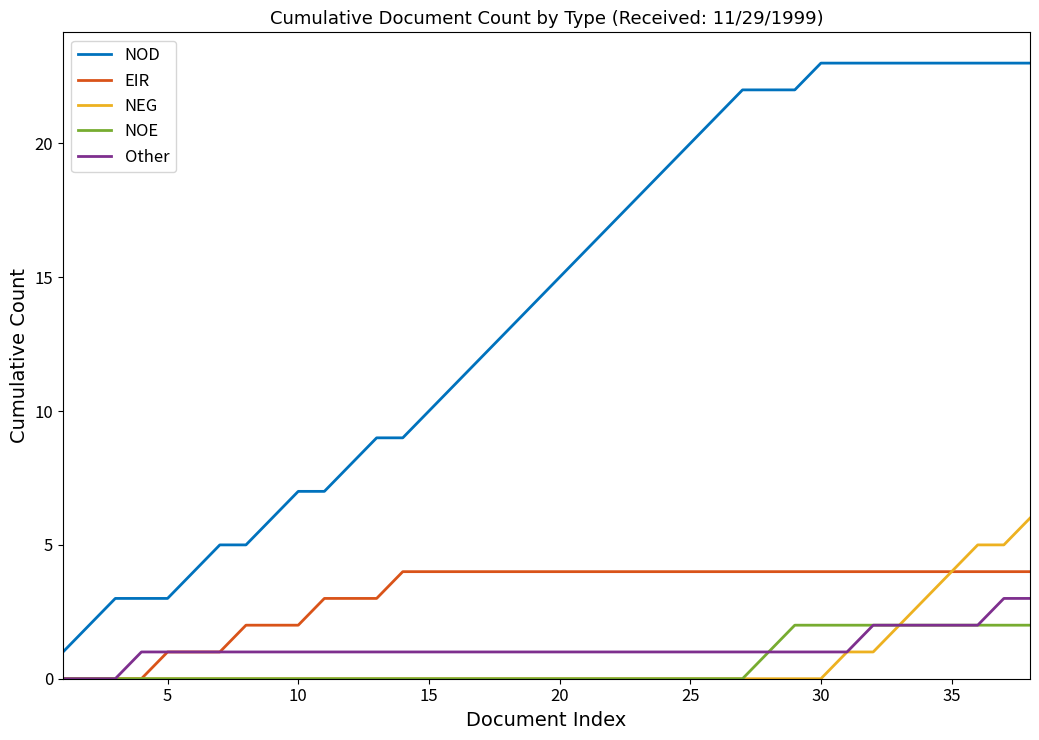

Which series has the largest total across all categories?

NOD